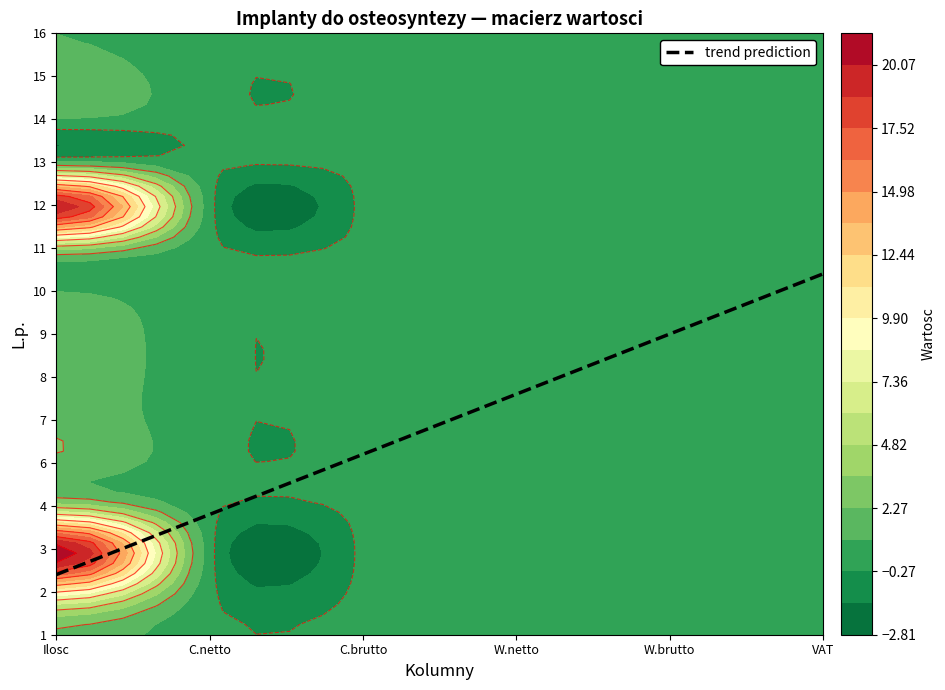

How many positive values does the 8 series have?

1